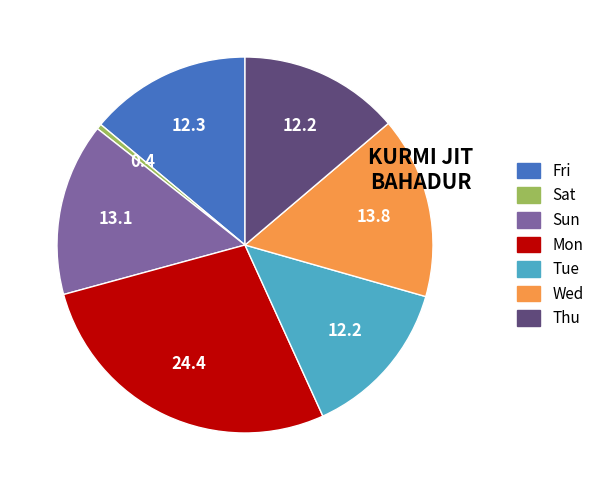

Does Sun represent more than half of the total?

No